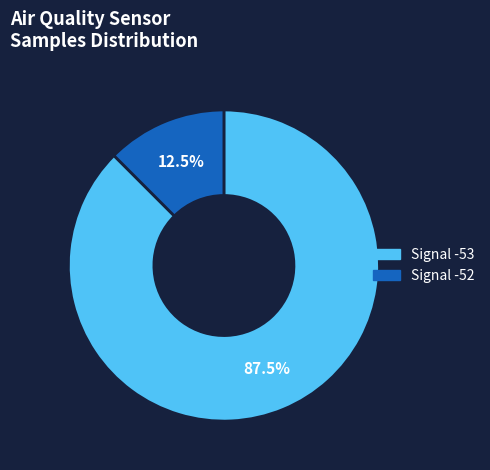

Is there any slice that represents more than half of the pie?

Yes